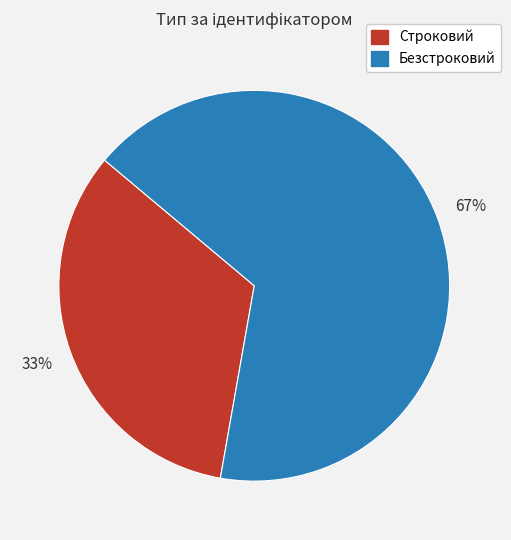

What percentage is the Безстроковий slice, to the nearest percent?

67%